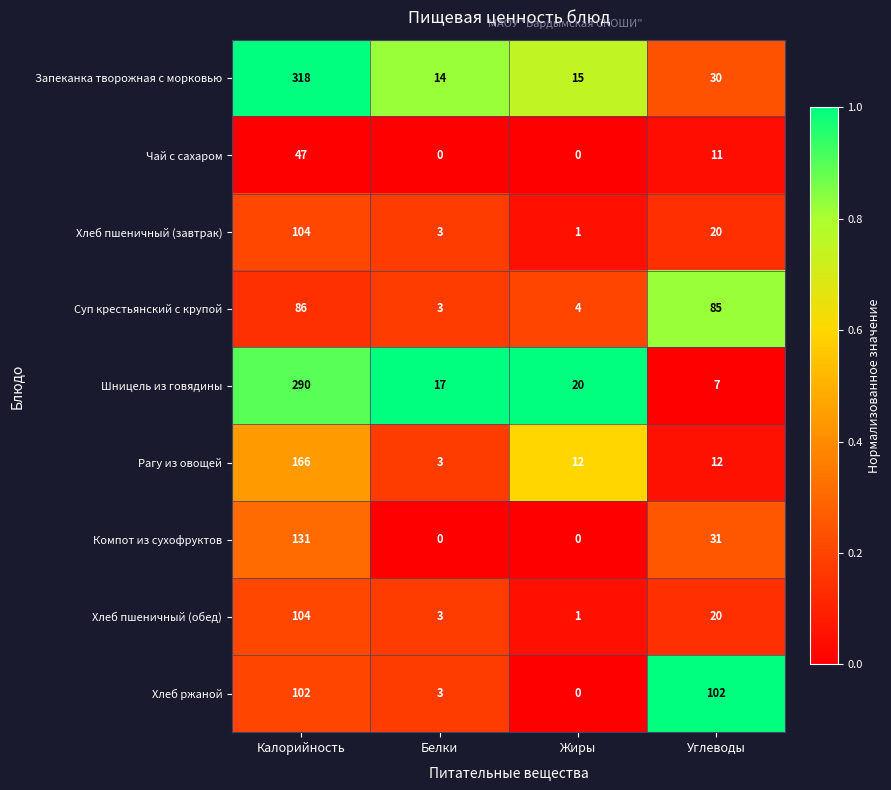

The value of Компот из сухофруктов at Углеводы is 53. True or false?

False